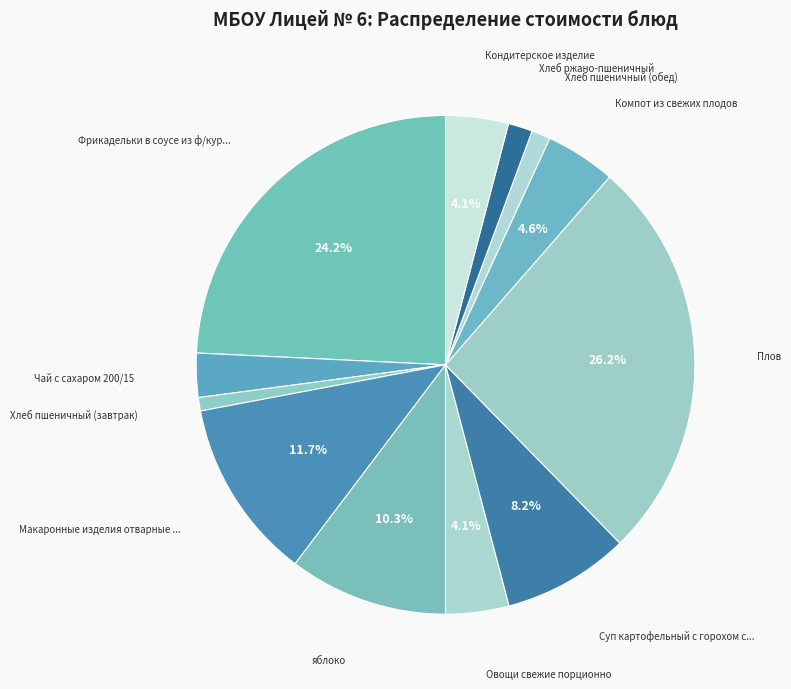

To the nearest percent, what is the average slice percentage?

8%